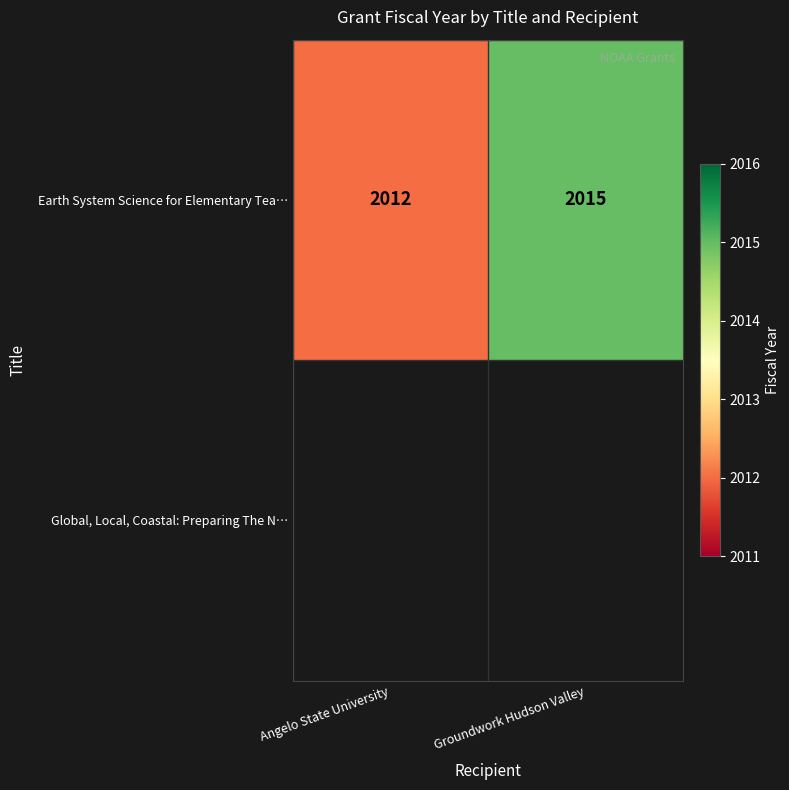

List the labels in order of Earth System Science for Elementary Tea… value, largest first.

Groundwork Hudson Valley, Angelo State University